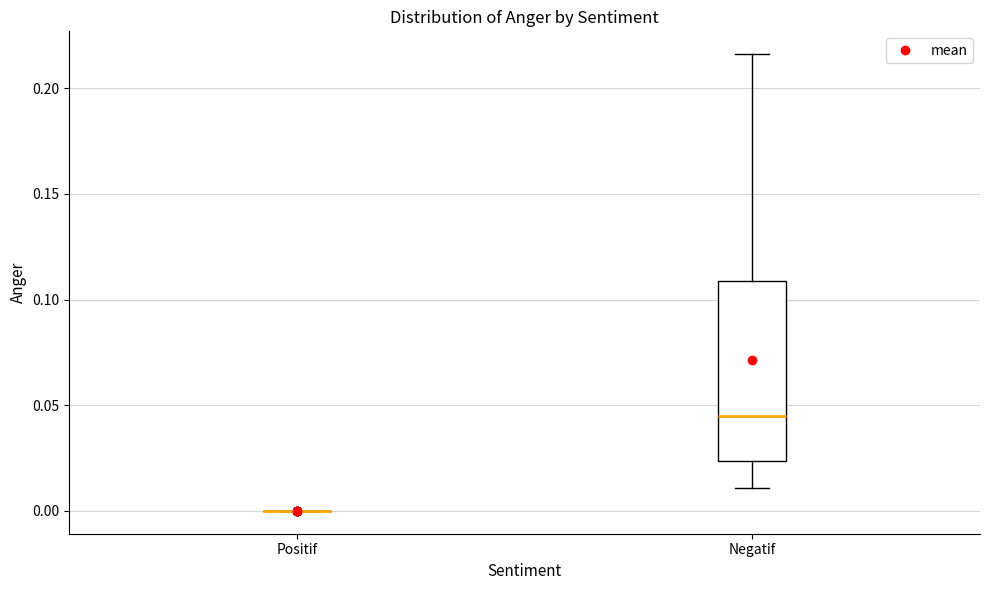

Where is the lower edge of the box for Negatif on the y-axis? The values are not printed on the chart, so give them approximately, as read against the axis.

0.025